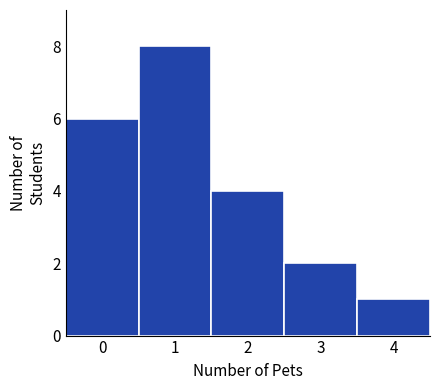

Reading left to right, list every bar in this chart as the range it spans on the x-axis followed by its height. The values are not printed on the chart, so give them approximately, as read against the axis.

-0.5 to 0.5: 6
0.5 to 1.5: 8
1.5 to 2.5: 4
2.5 to 3.5: 2
3.5 to 4.5: 1